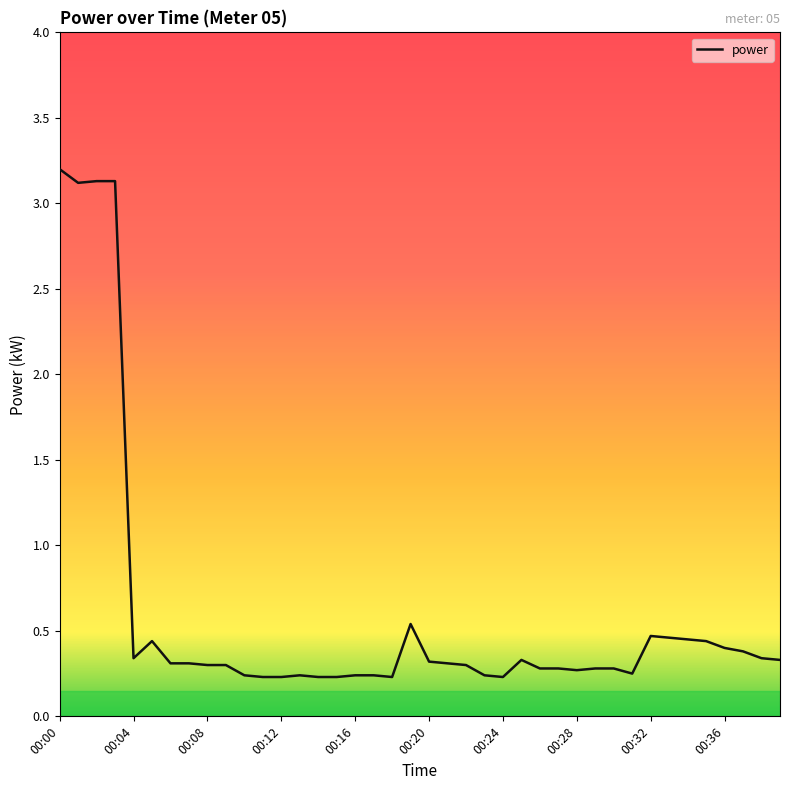

What is the maximum value shown in the chart?

3.2